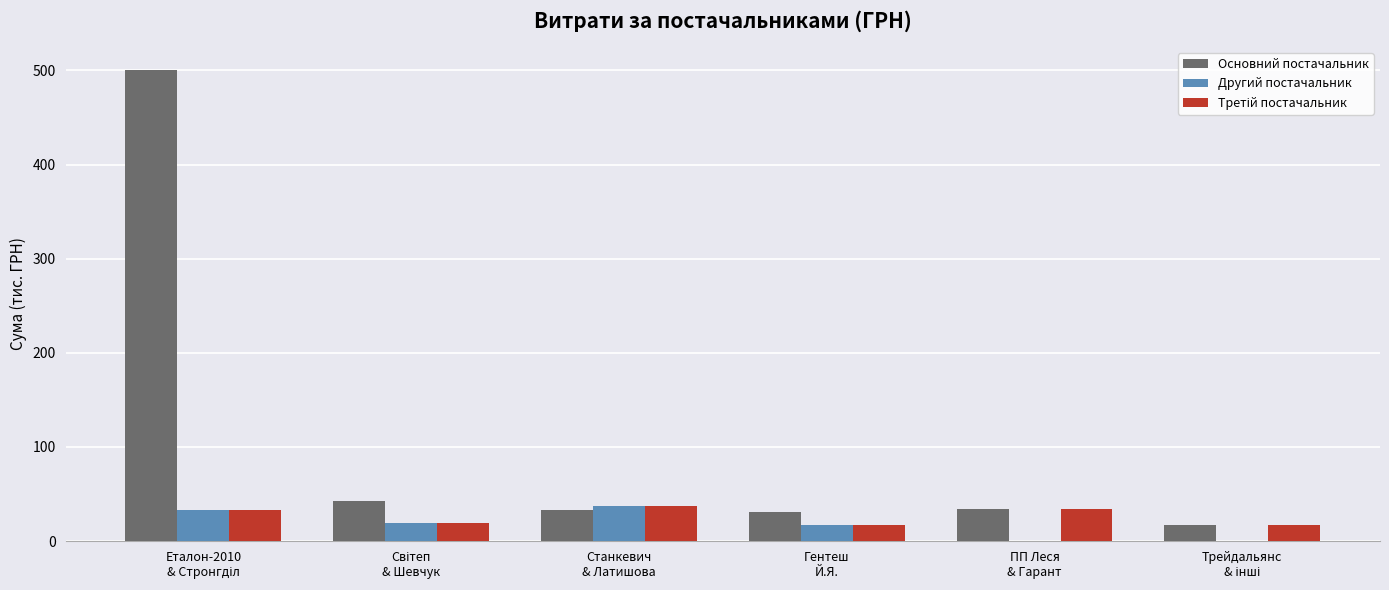

What is the sum of all Основний постачальник values?

657.8